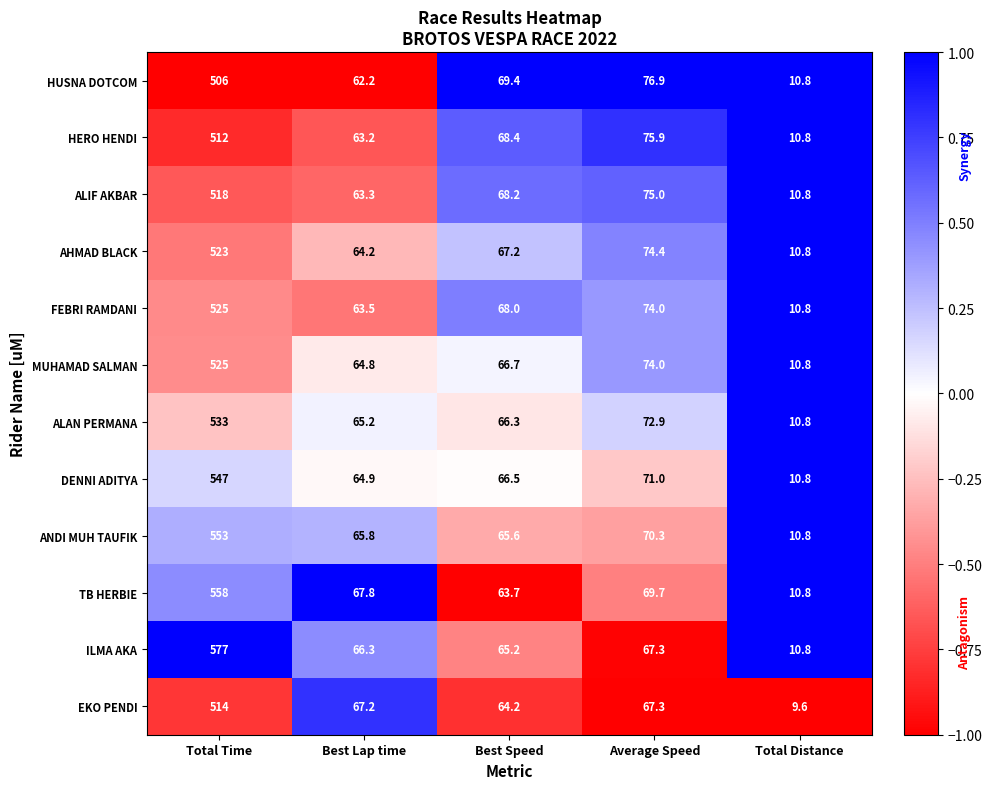

At which label does ALIF AKBAR first exceed 68?

Total Time